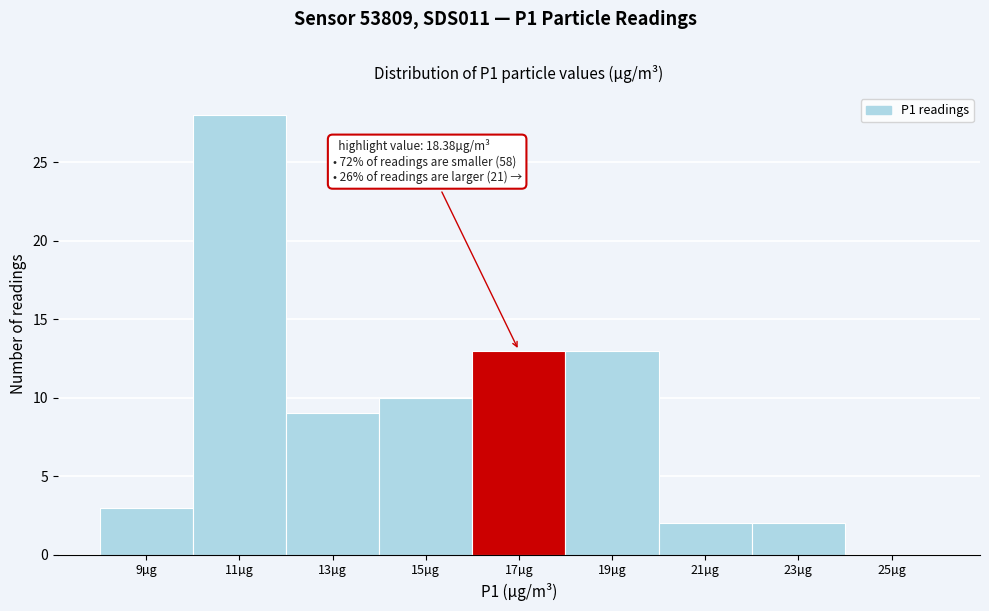

Reading left to right, what are all the values shown in this chart?

9µg=3	11µg=28	13µg=9	15µg=10	17µg=13	19µg=13	21µg=2	23µg=2	25µg=0